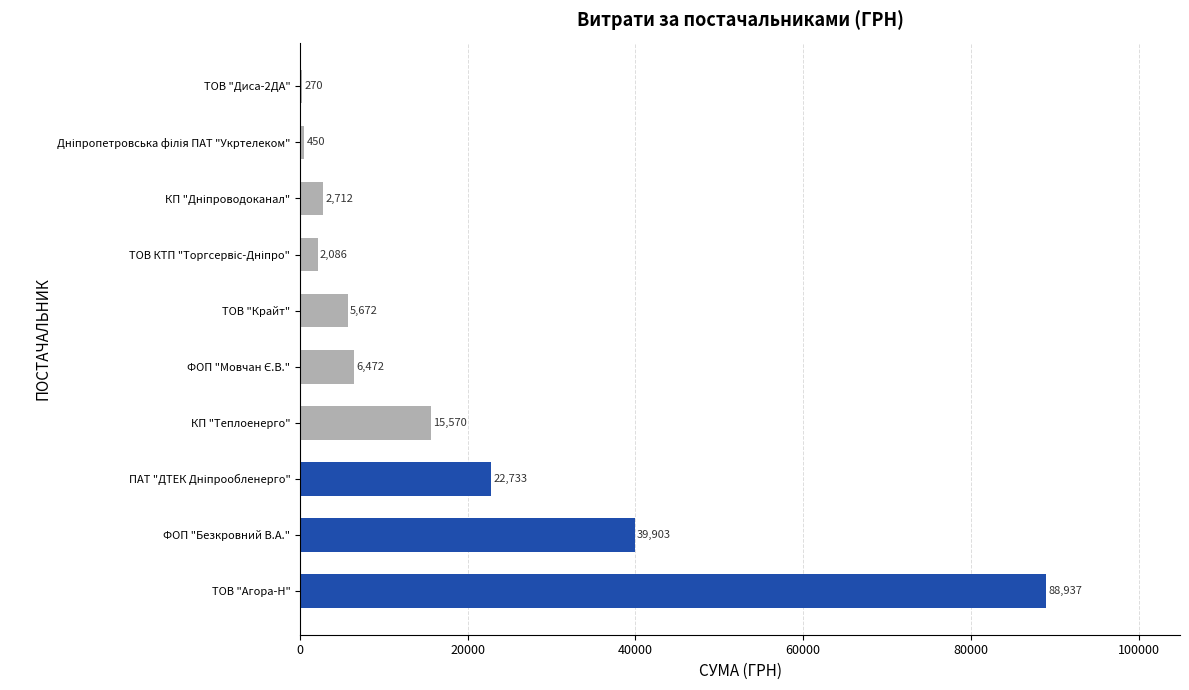

What value does the data have at ТОВ "Диса-2ДА"?

270.0